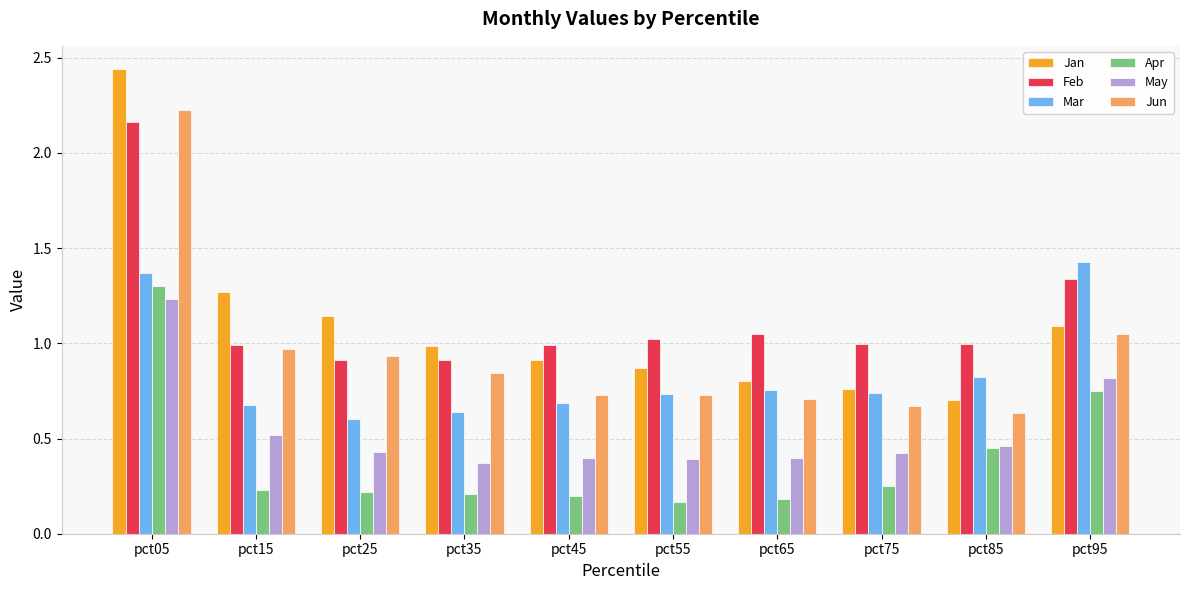

At which label does Apr reach its peak?

pct05